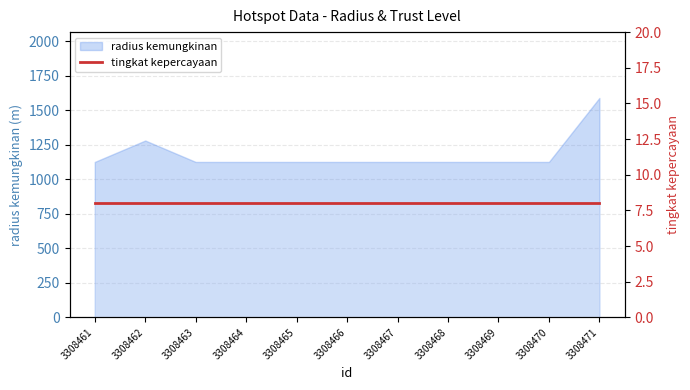

True or false: the data has more than 2 interior local peaks.

False